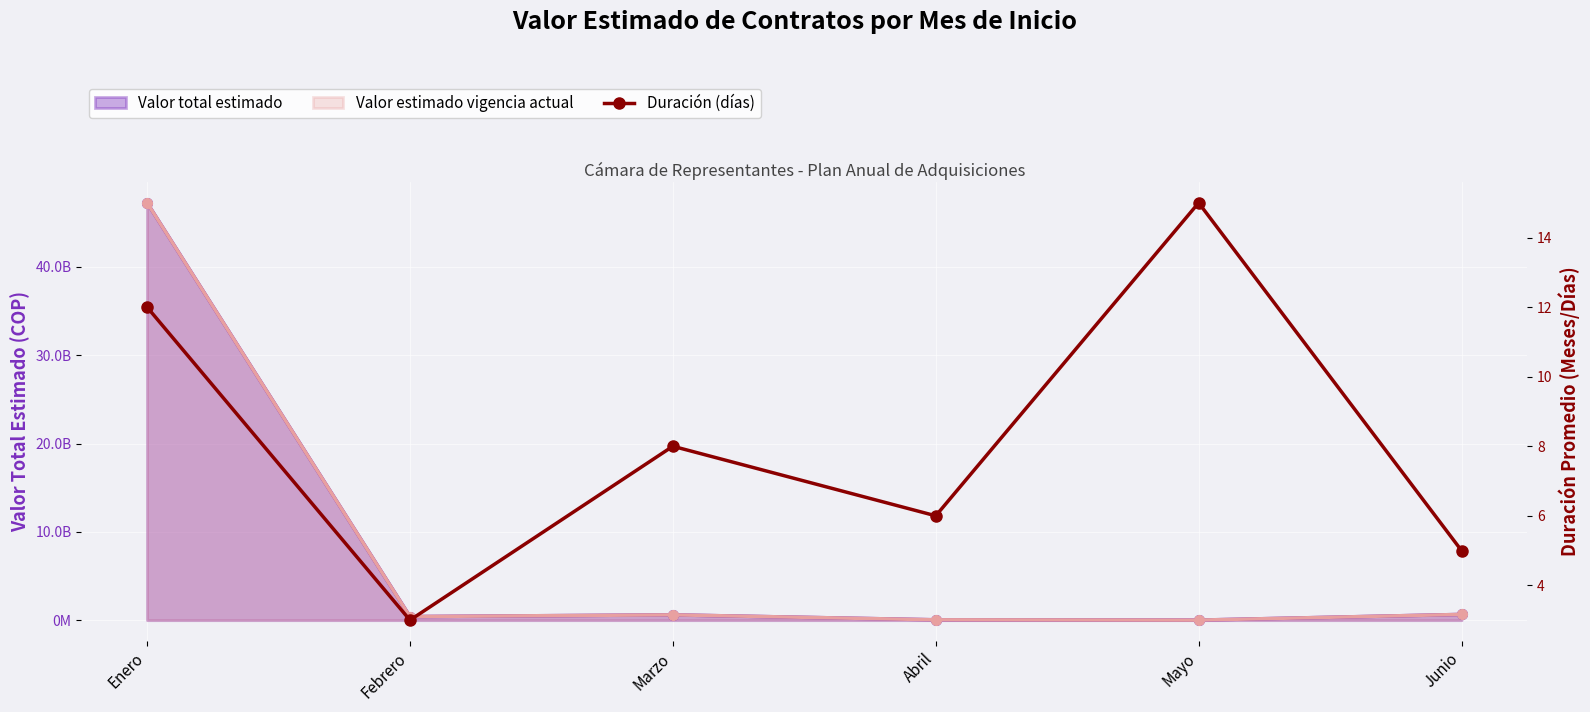

At which category does the chart reach its minimum across all series?

Febrero